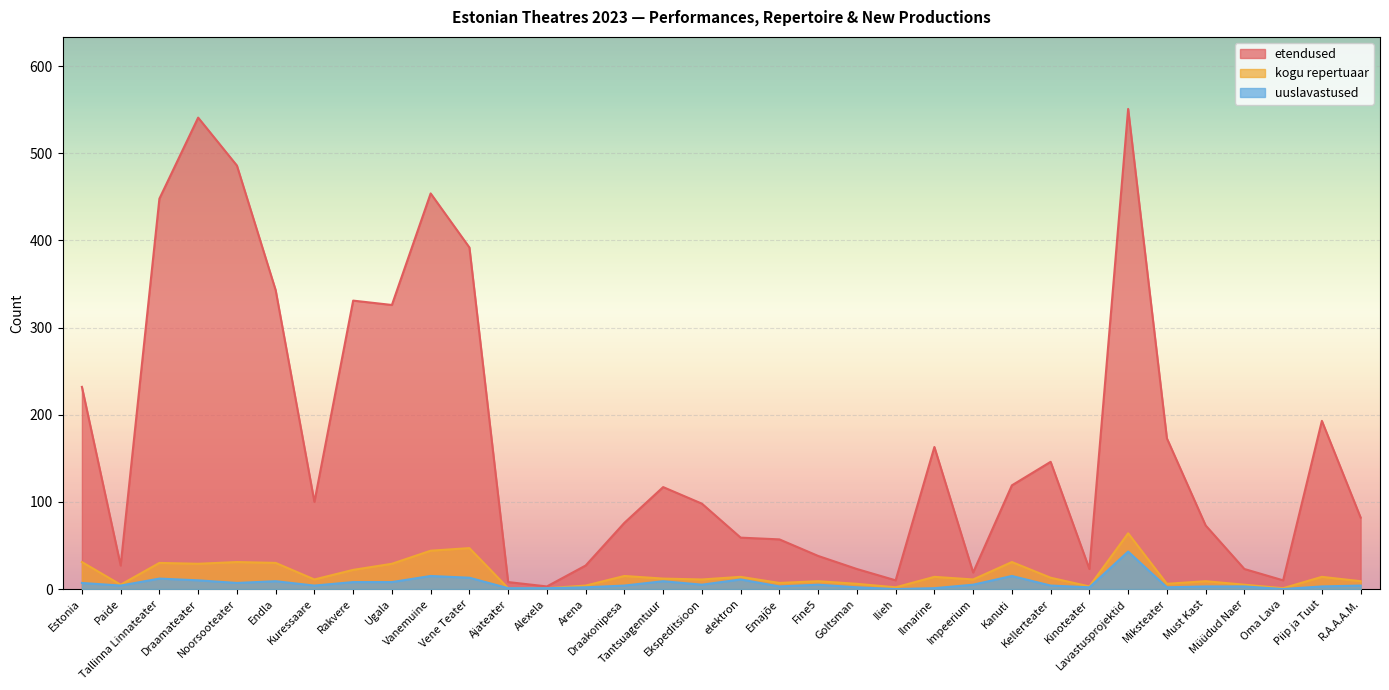

Which series has the largest range (max minus min)?

etendused